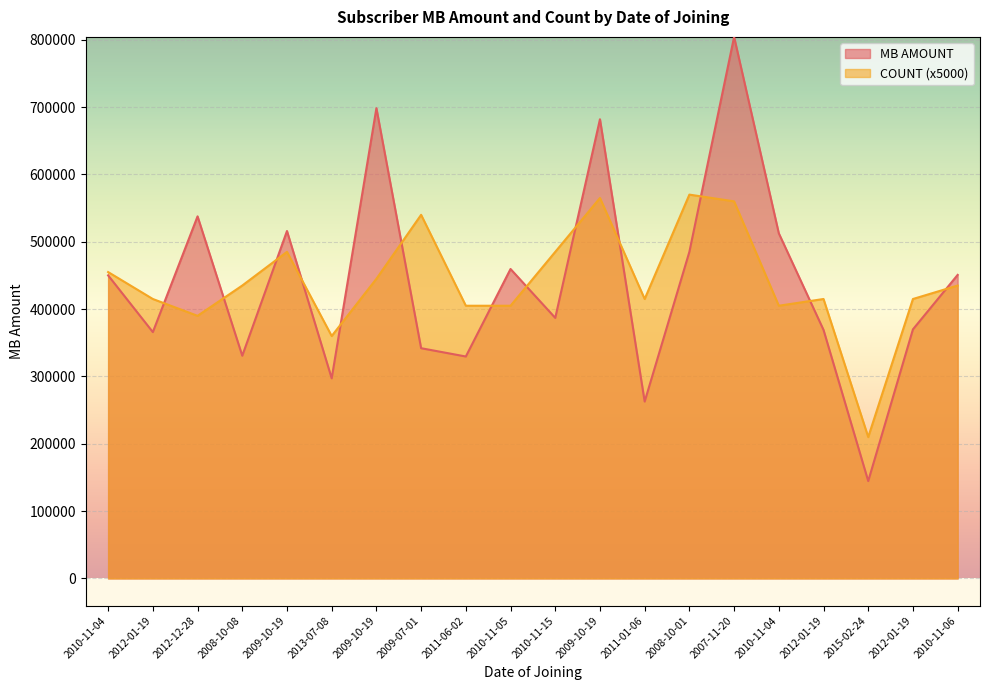

How many times do MB AMOUNT and COUNT cross each other?

13